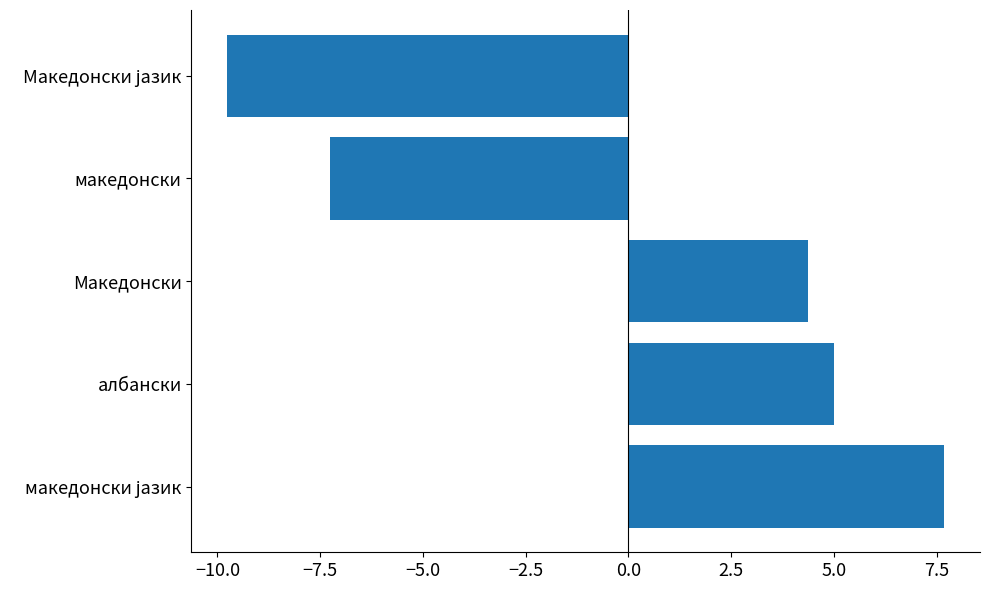

Reading bottom to top, transcribe all the data shown in this chart.

7.7	5.0	4.4	-7.3	-9.8